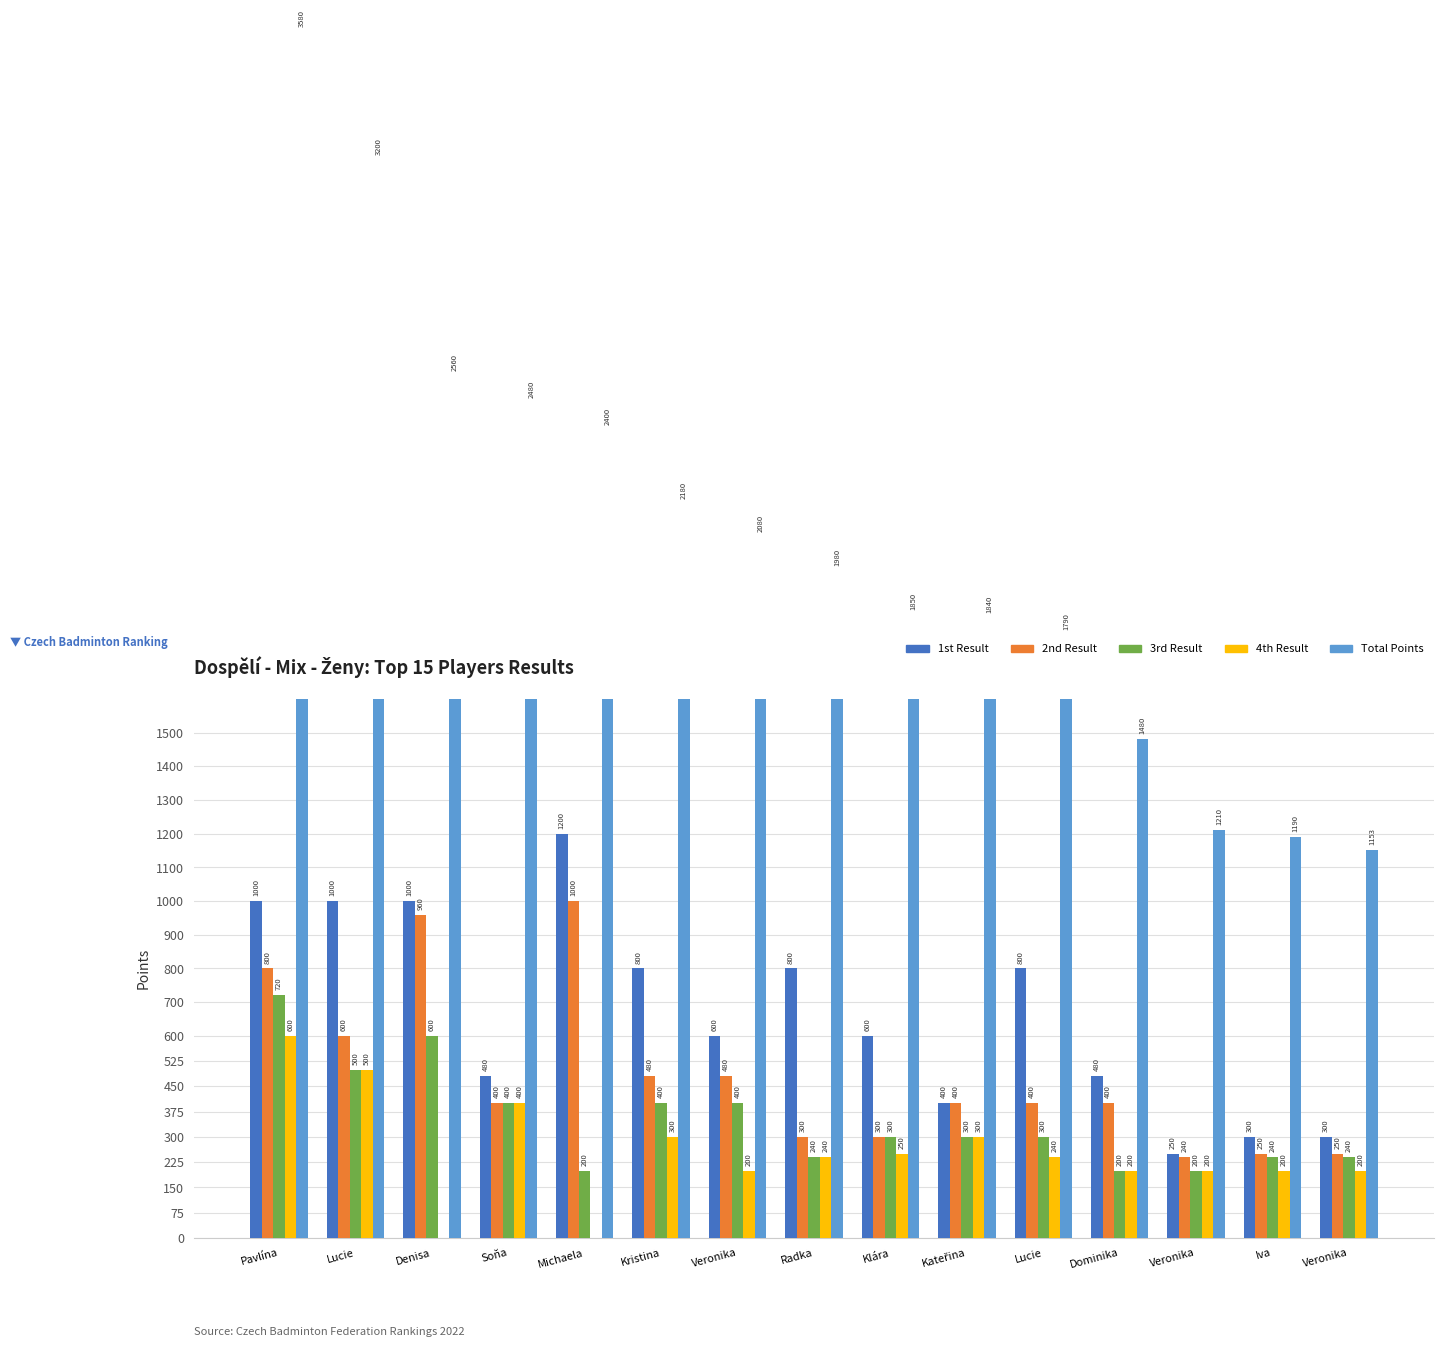

Which series changed the most between Kristina and Lucie?

Total Points